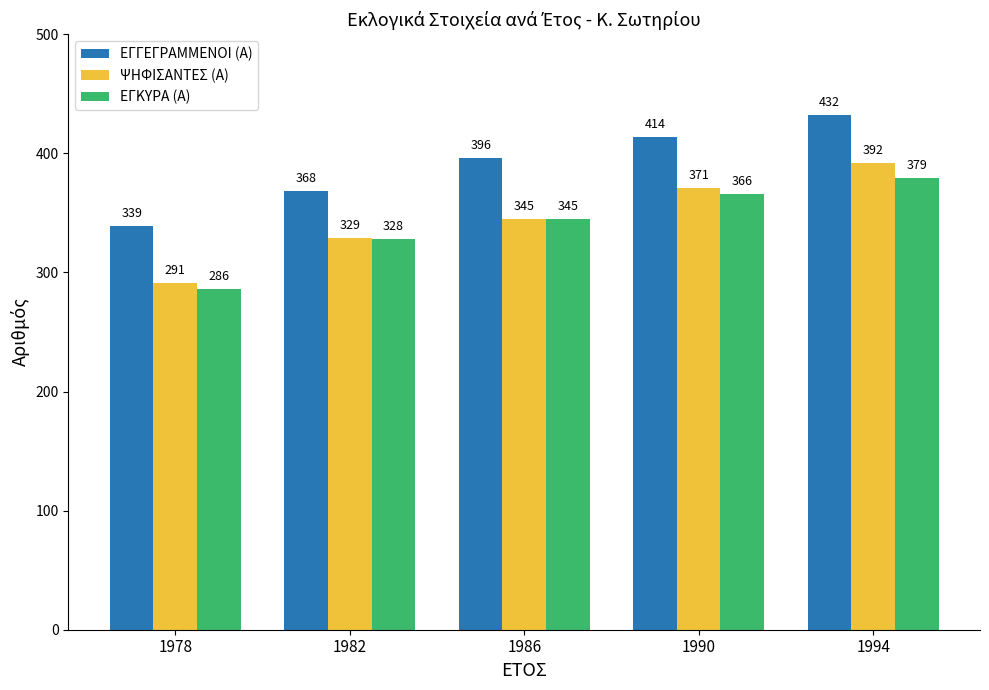

Is it true that ΨΗΦΙΣΑΝΤΕΣ (Α) equals 371 at 1990?

True